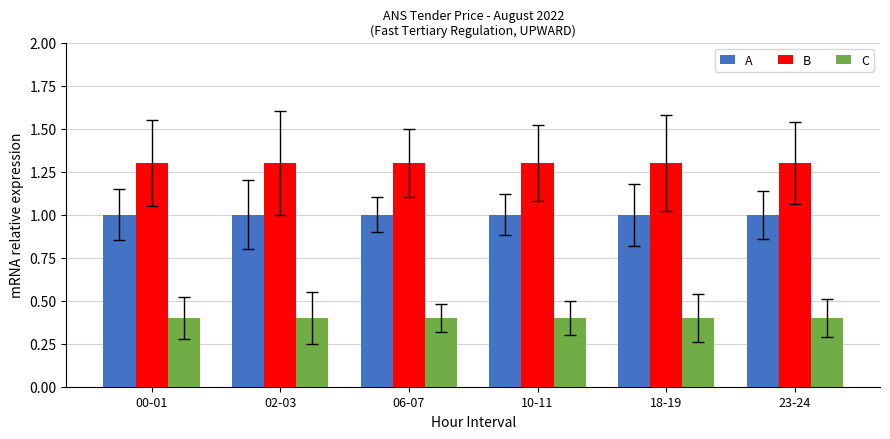

Rank the series by their maximum value, from highest to lowest.

B, A, C